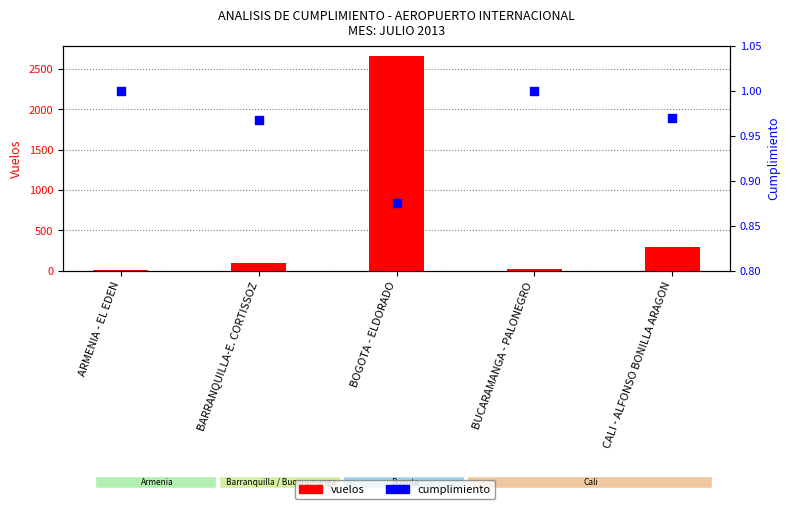

What is the total value across all series at BARRANQUILLA-E. CORTISSOZ?

94.0